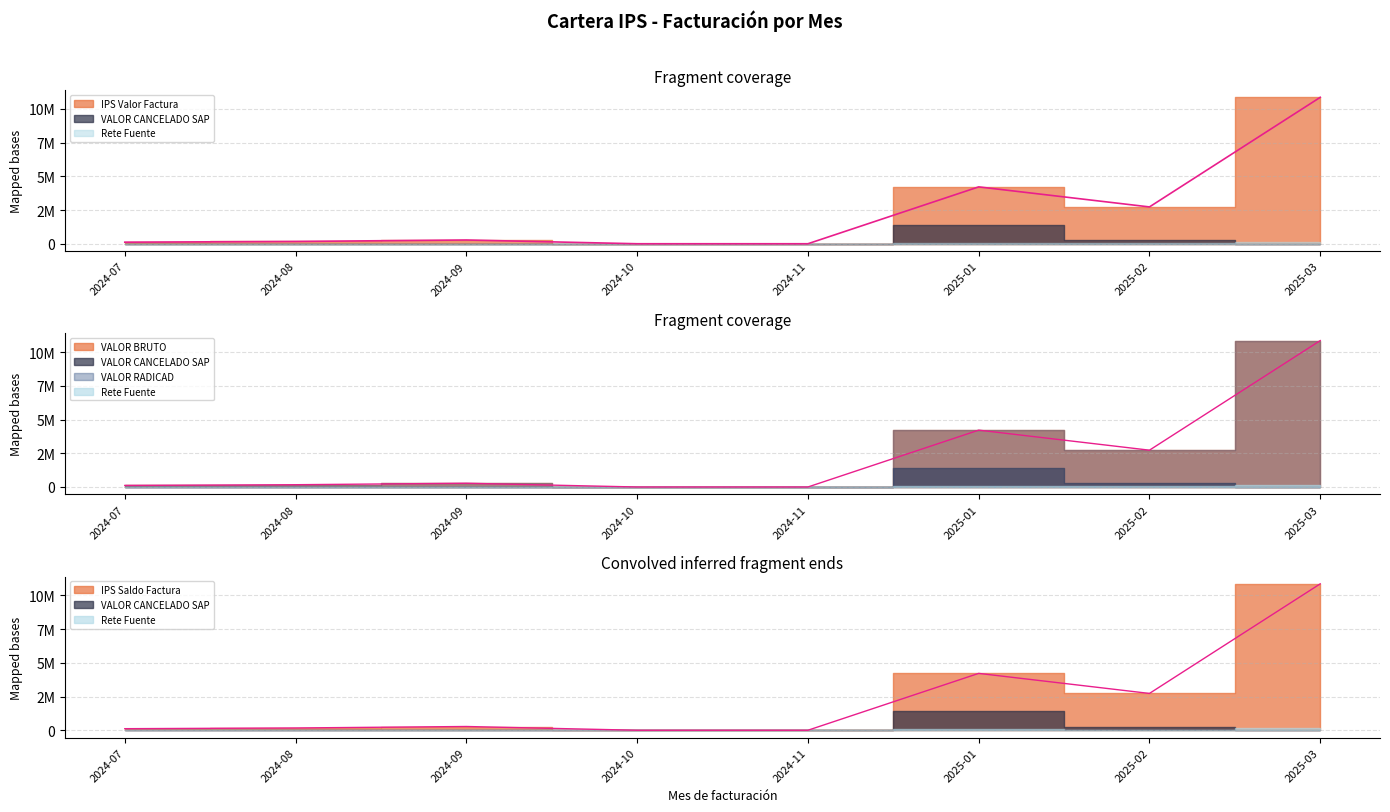

Is the value of VALOR BRUTO at 2024-08 greater than the value of IPS Saldo Factura at 2025-03?

No